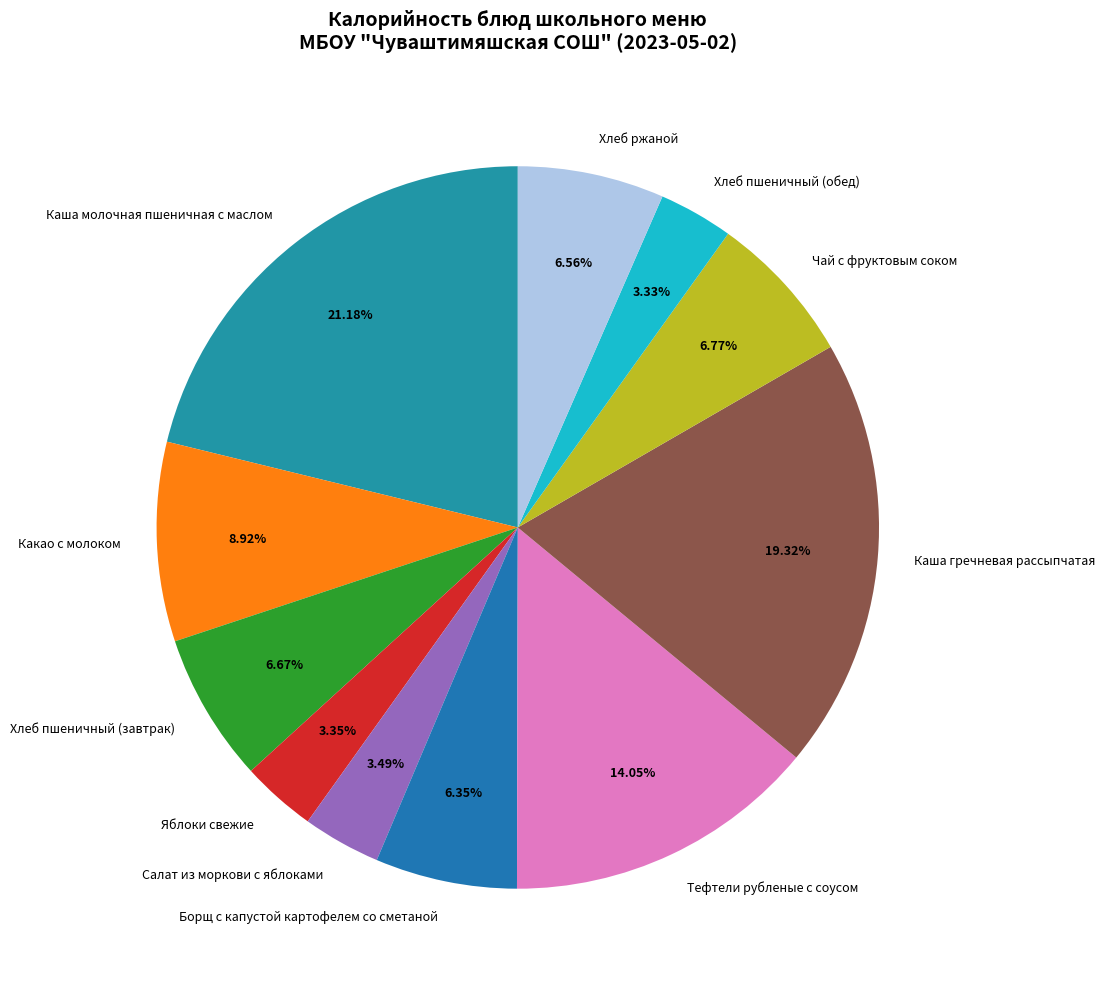

Is it true that Салат из моркови с яблоками is 9% of the pie?

False